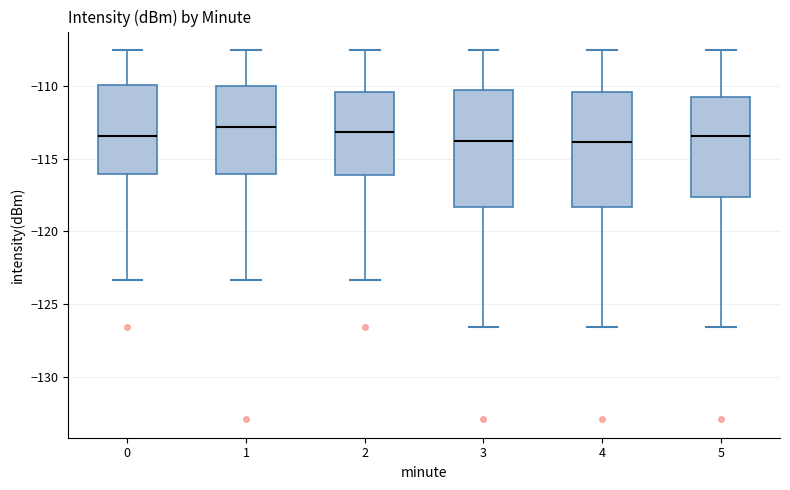

Reading left to right, transcribe this box plot: for each box, give where its median line is, the range the box spans, and where its two whiskers end, as read against the y-axis. The values are not printed on the chart, so give them approximately, as read against the axis.

0: median -113.5, box -116.0 to -110.0, whiskers -123.5 to -107.5
1: median -113.0, box -116.0 to -110.0, whiskers -123.5 to -107.5
2: median -113.0, box -116.0 to -110.5, whiskers -123.5 to -107.5
3: median -114.0, box -118.5 to -110.5, whiskers -126.5 to -107.5
4: median -114.0, box -118.5 to -110.5, whiskers -126.5 to -107.5
5: median -113.5, box -117.5 to -111.0, whiskers -126.5 to -107.5